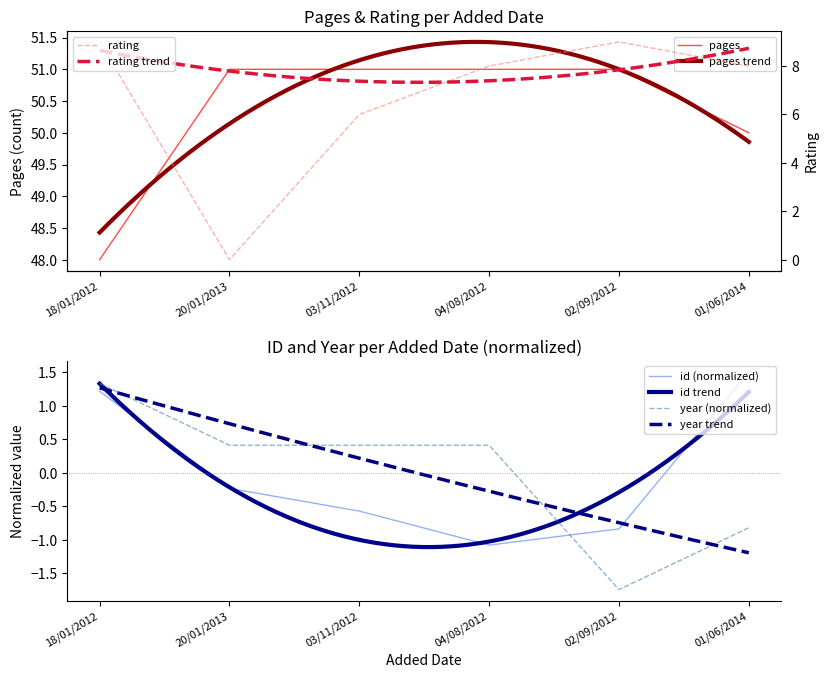

What is the difference between the highest and lowest values at 18/01/2012?

46.8